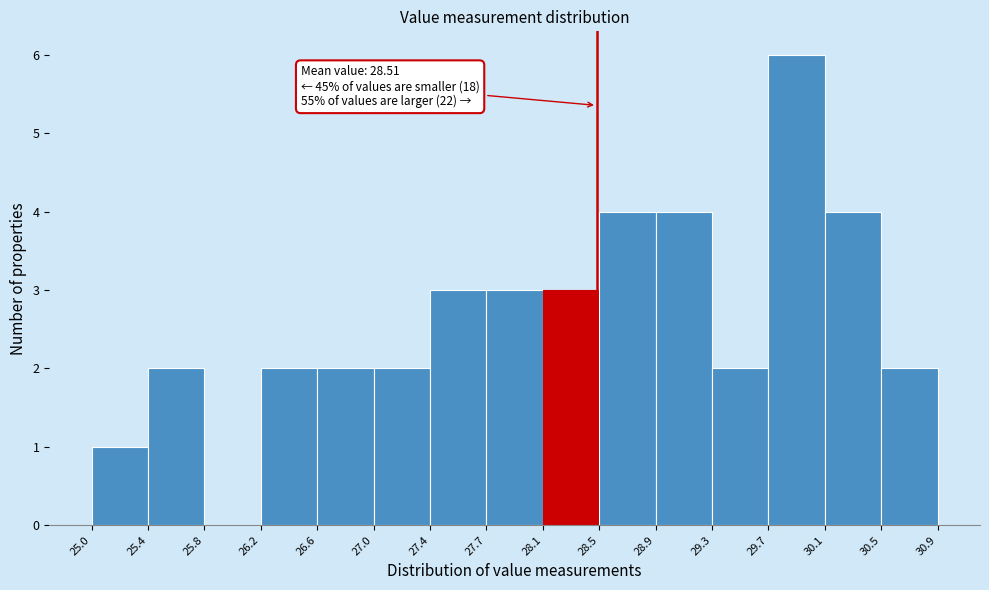

Over which range of the x-axis is the bar tallest?

29.7 to 30.1